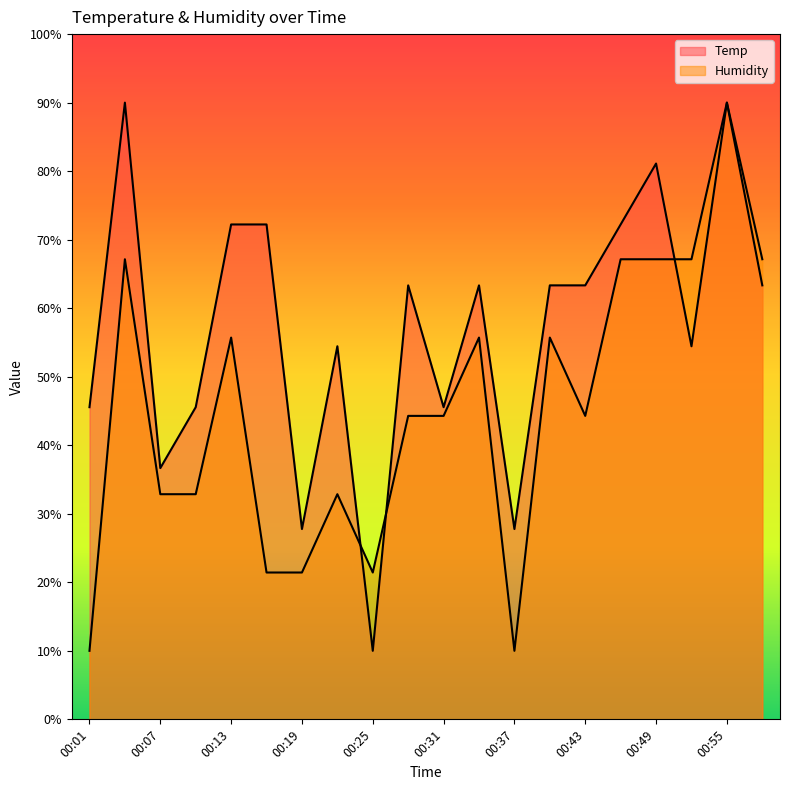

The value of Humidity at 00:55 is 26.6. True or false?

False